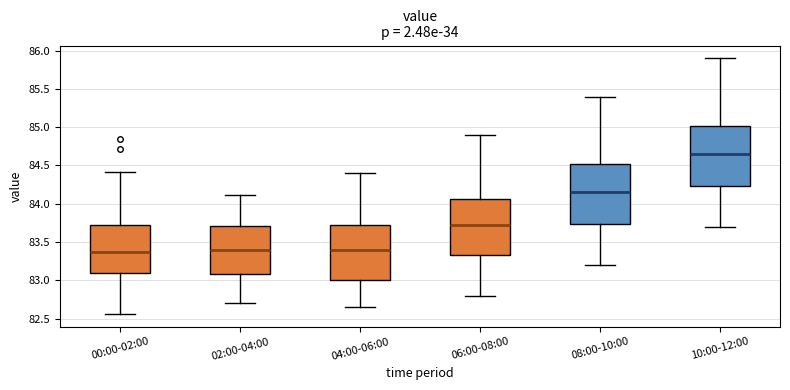

Reading left to right, transcribe this box plot: for each box, give where its median line is, the range the box spans, and where its two whiskers end, as read against the y-axis. The values are not printed on the chart, so give them approximately, as read against the axis.

00:00-02:00: median 83.35, box 83.10 to 83.75, whiskers 82.55 to 84.40
02:00-04:00: median 83.40, box 83.10 to 83.70, whiskers 82.70 to 84.10
04:00-06:00: median 83.40, box 83.00 to 83.75, whiskers 82.65 to 84.40
06:00-08:00: median 83.75, box 83.35 to 84.05, whiskers 82.80 to 84.90
08:00-10:00: median 84.15, box 83.75 to 84.50, whiskers 83.20 to 85.40
10:00-12:00: median 84.65, box 84.25 to 85.00, whiskers 83.70 to 85.90